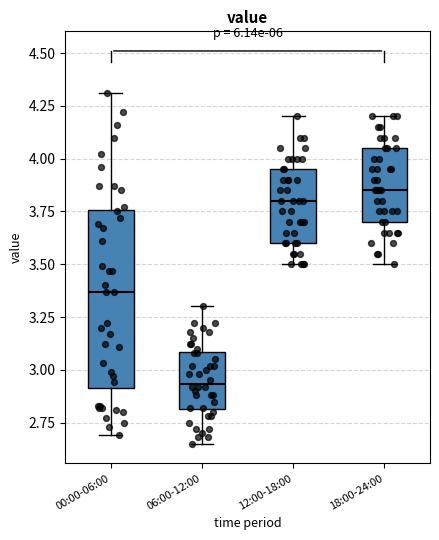

Reading left to right, read every box against the y-axis: the position of its median line, the range the box covers, and the ends of its whiskers. The values are not printed on the chart, so give them approximately, as read against the axis.

00:00-06:00: median 3.35, box 2.90 to 3.75, whiskers 2.70 to 4.30
06:00-12:00: median 2.95, box 2.80 to 3.10, whiskers 2.65 to 3.30
12:00-18:00: median 3.80, box 3.60 to 3.95, whiskers 3.50 to 4.20
18:00-24:00: median 3.85, box 3.70 to 4.05, whiskers 3.50 to 4.20